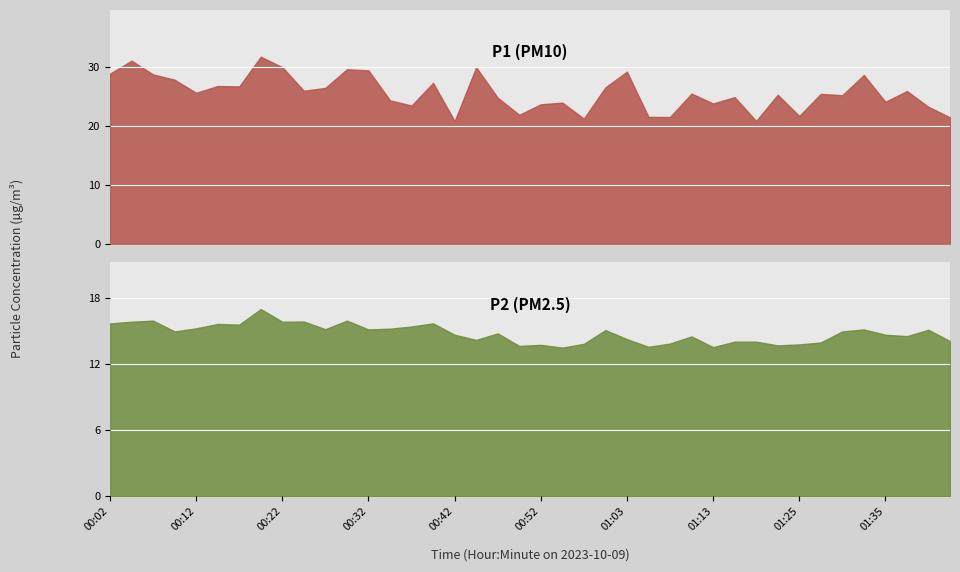

What is the label of the 29th point from the right?

00:29